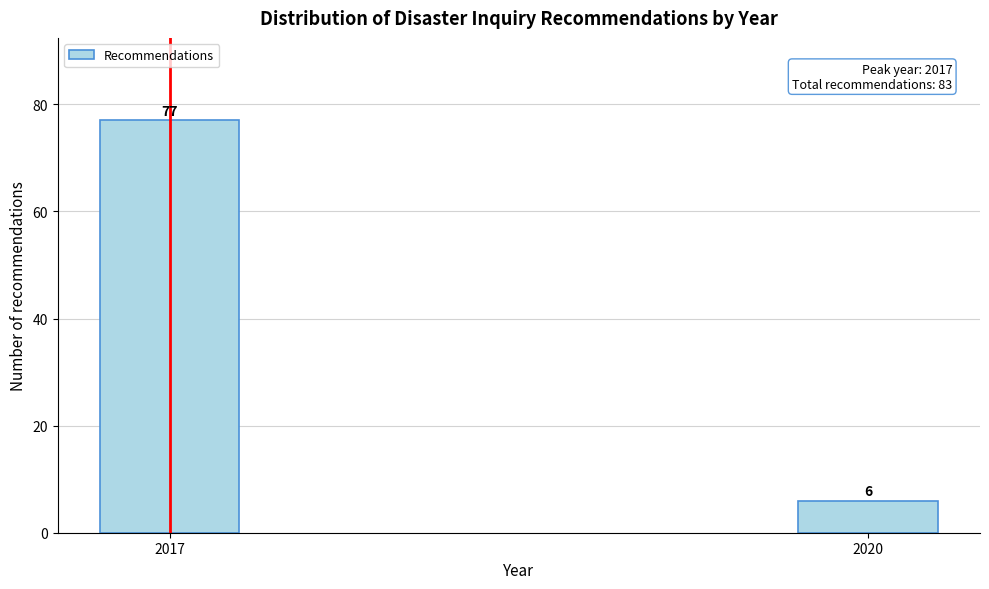

Reading left to right, transcribe all the data shown in this chart.

77	6